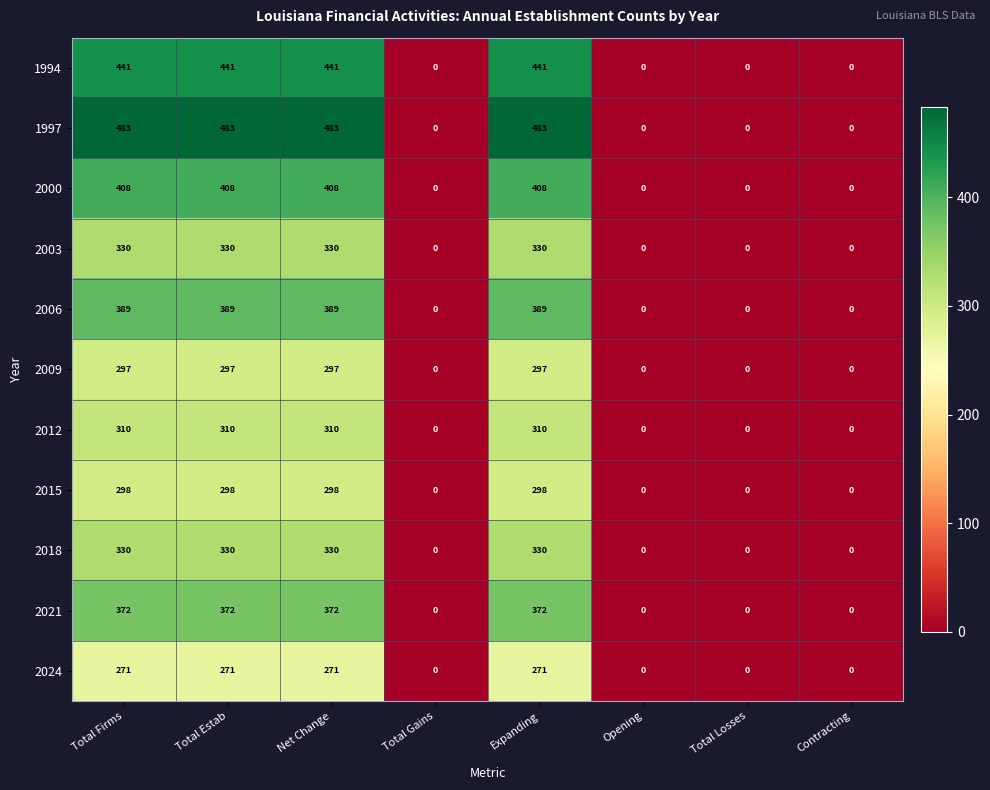

How many values in 2012 are above zero?

4